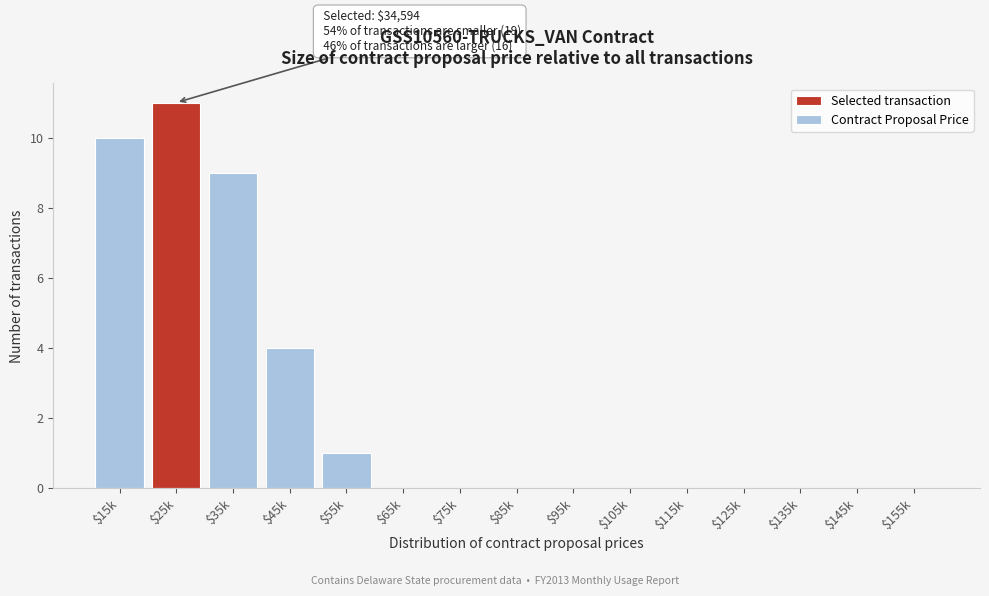

The chart shows a value of 0 at $135k. True or false?

True